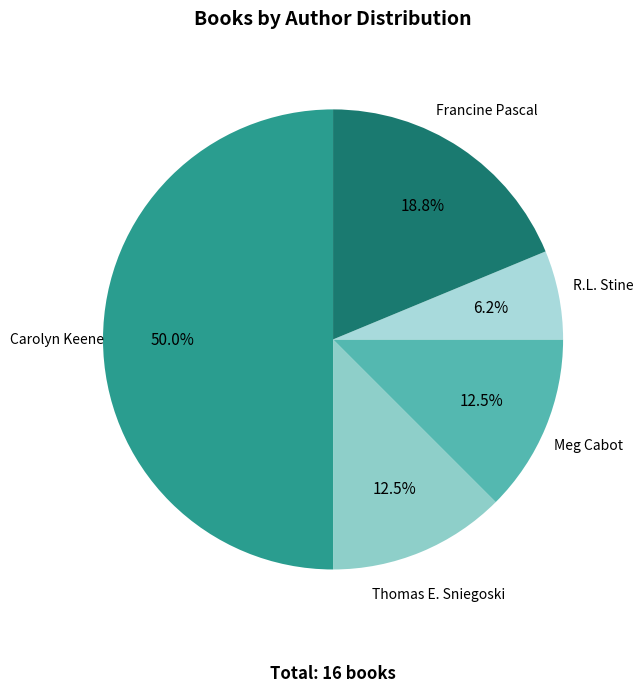

Which slice is the smallest?

R.L. Stine